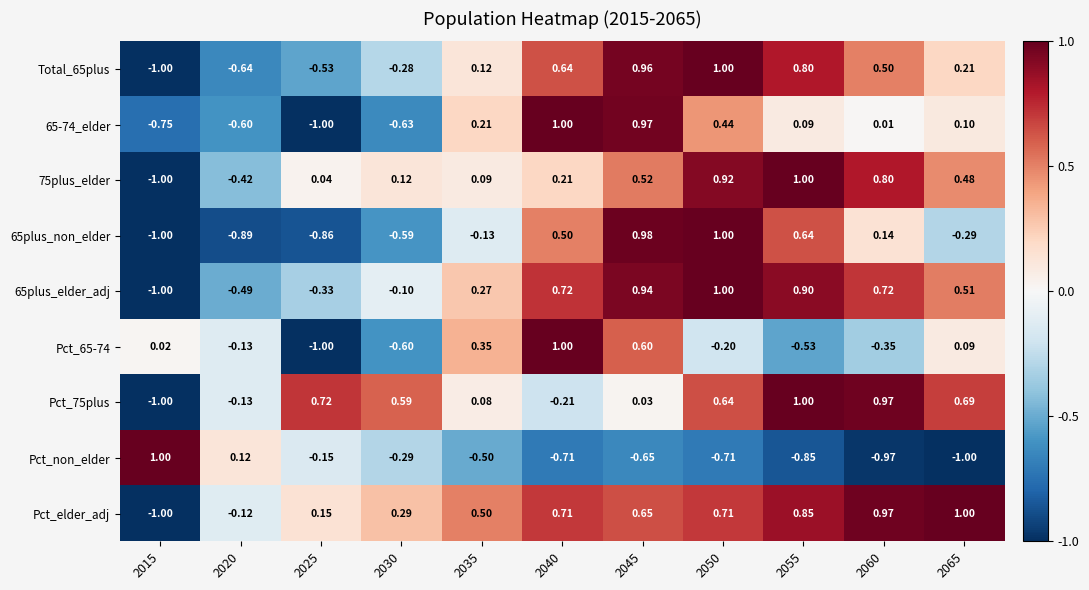

How many positive values does the 65-74_elder series have?

7